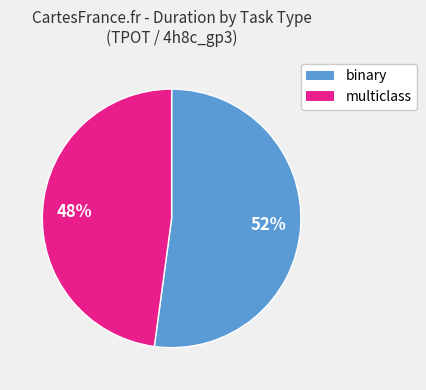

To the nearest percent, what is the average slice percentage?

50%